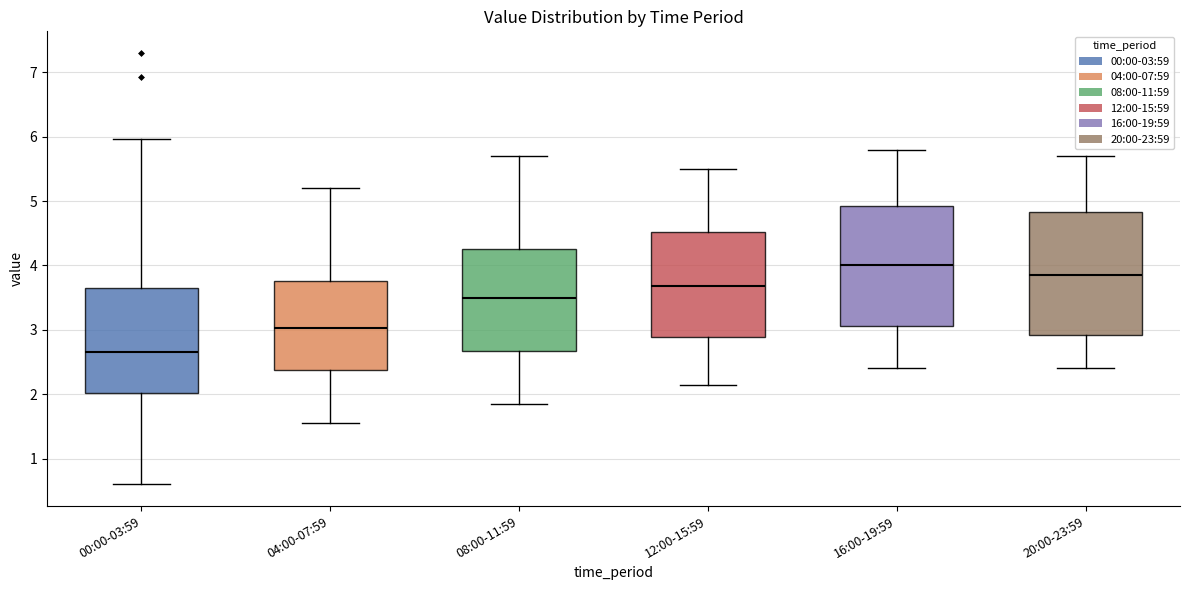

Which box's median line is the lowest?

00:00-03:59